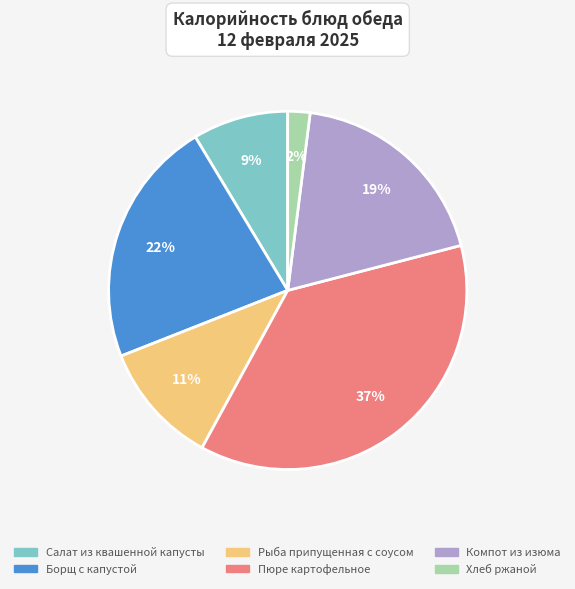

Does Рыба припущенная с соусом account for over 50% of the chart?

No